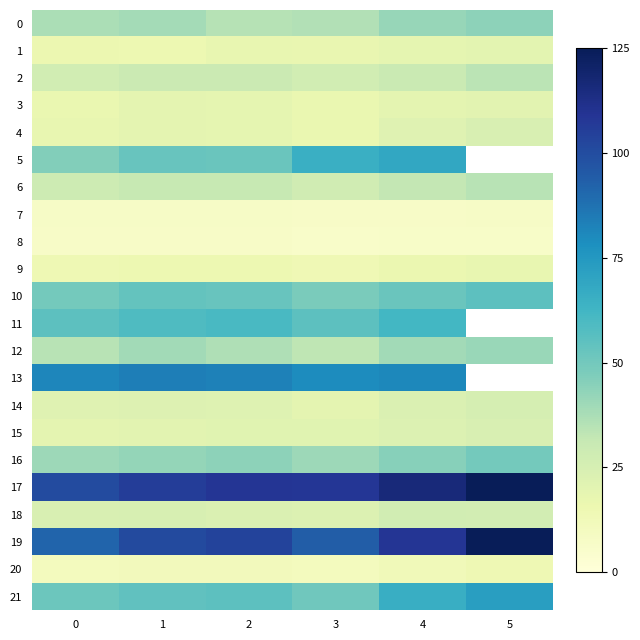

What is the difference between the 20 values at 0 and 1?

0.8